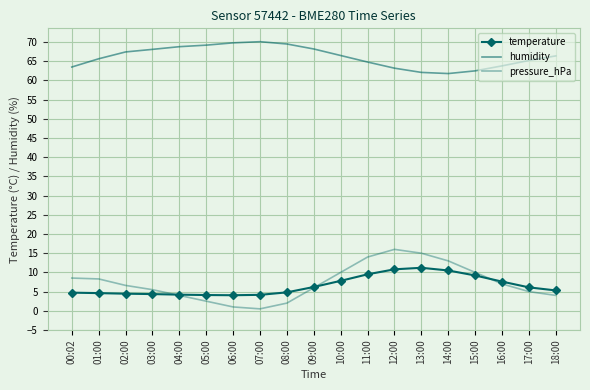

At which category is the sum across all series the highest?

12:00